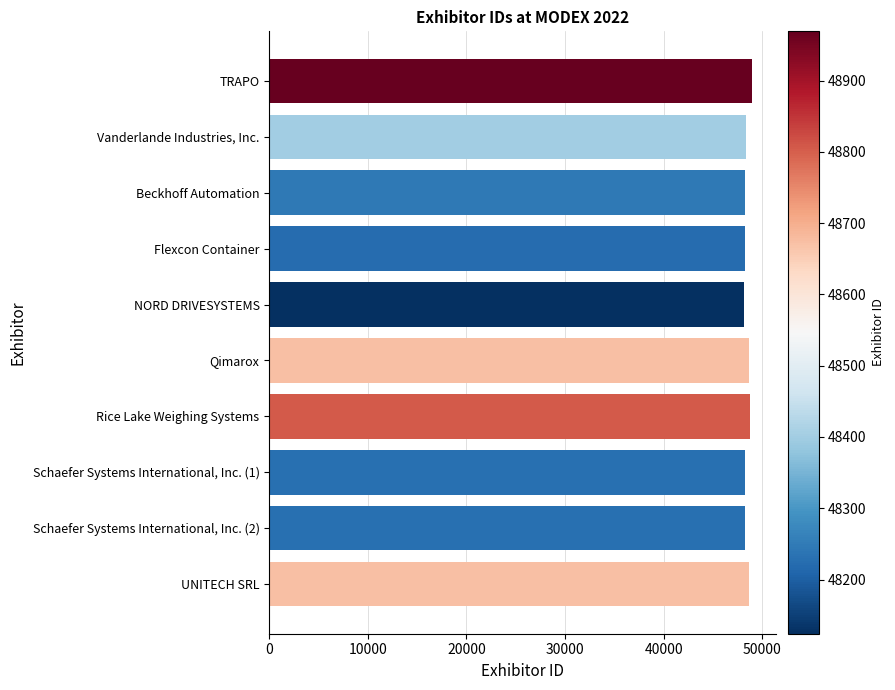

What is the label of the 1st bar from the top?

TRAPO